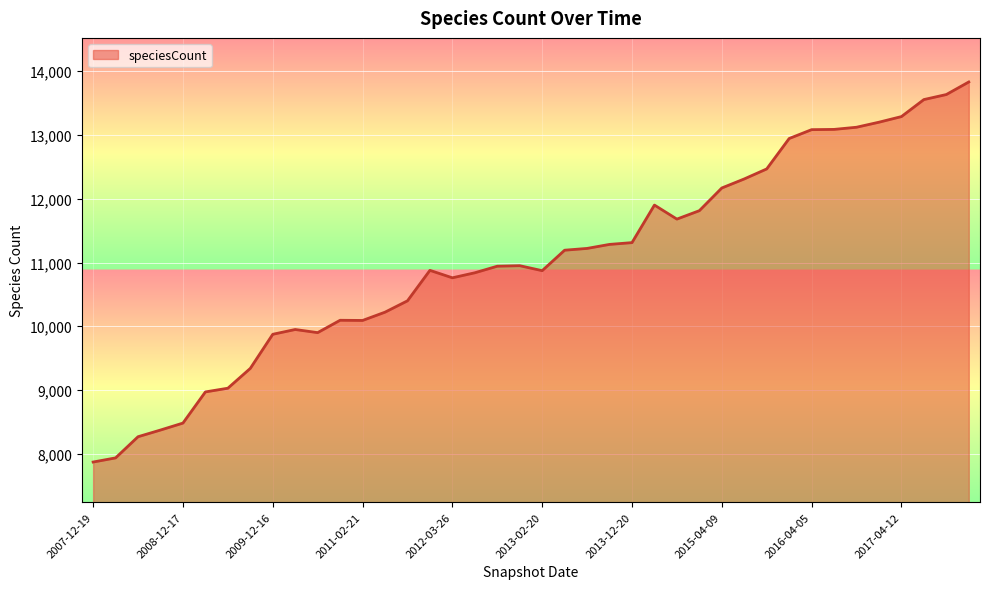

What is the difference between the maximum and minimum values?

5962